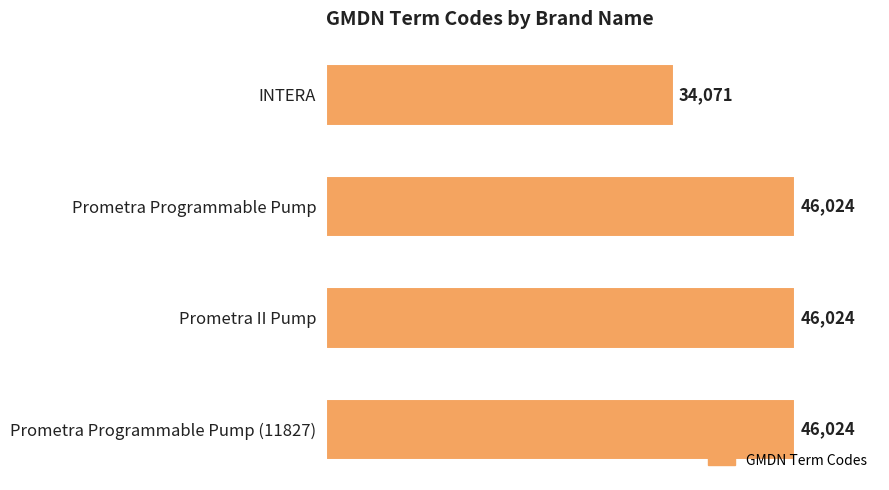

Reading top to bottom, extract all data points from this chart.

34071	46024	46024	46024